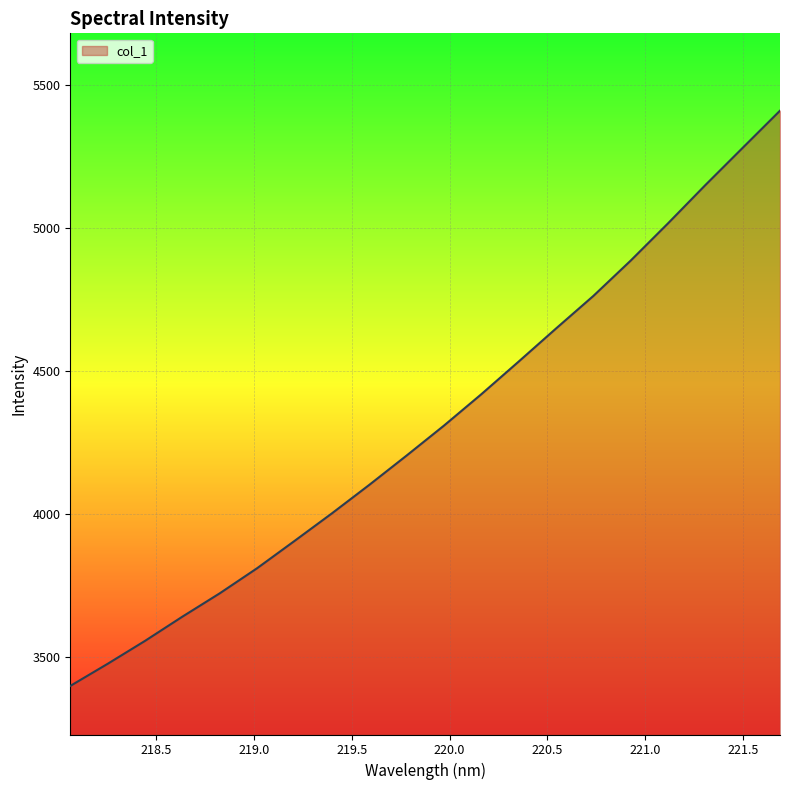

What is the difference between the maximum and minimum values?

2012.3